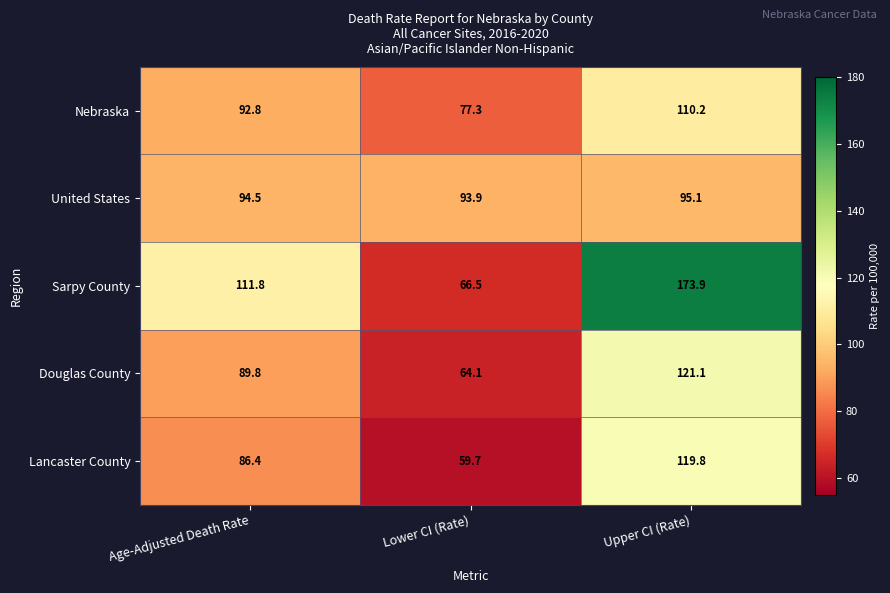

The Douglas County series shows 120.7 at Age-Adjusted Death Rate. True or false?

False